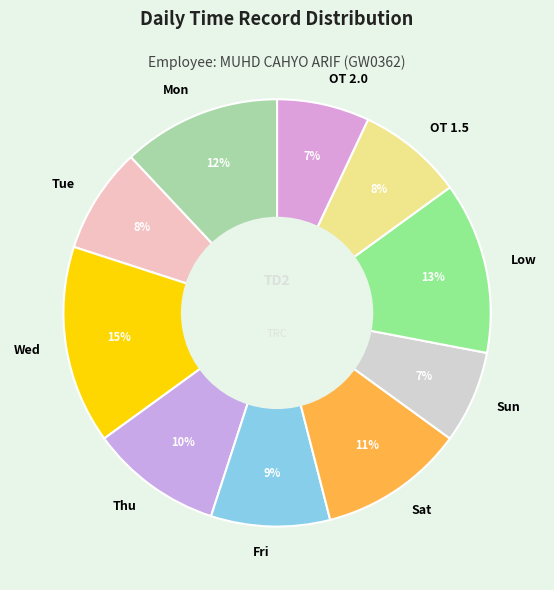

To the nearest percent, what is the difference between the Mon and Sat slice percentages?

1%